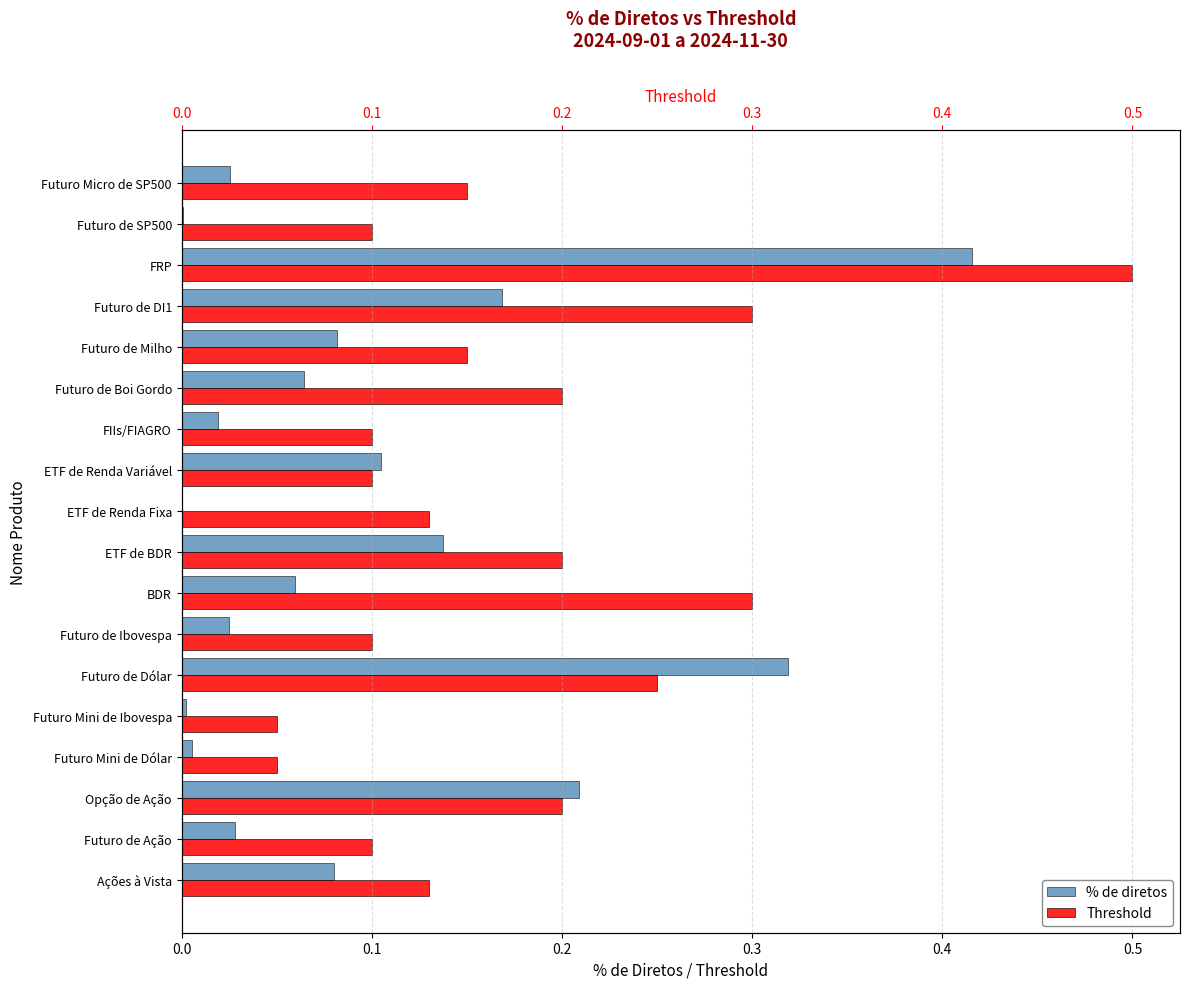

What is the value of the % de diretos bar at the 11th from the left?

0.1